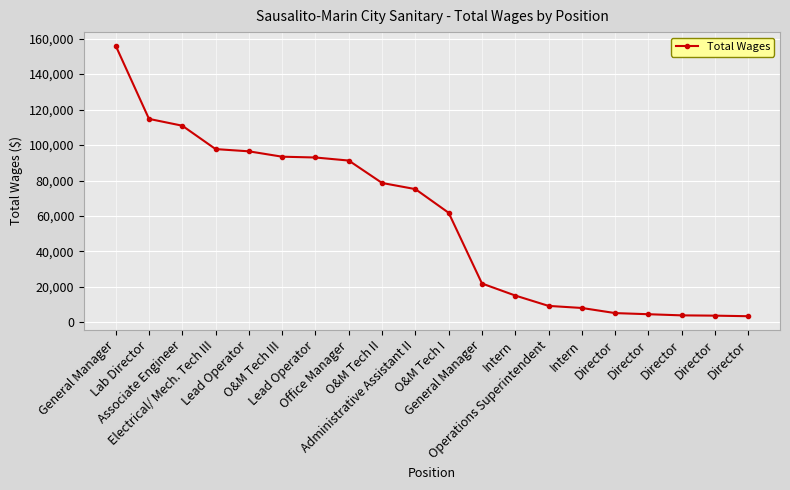

What is the ratio of the value at Office Manager to the value at Lead Operator?

1.0